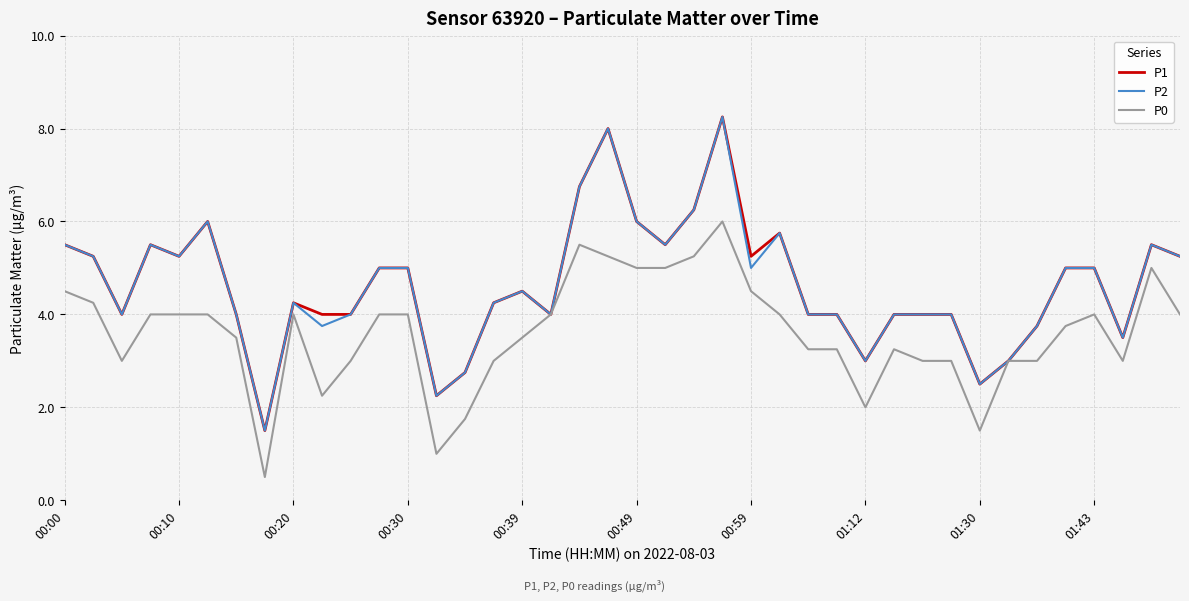

What is the smallest value displayed?

0.5